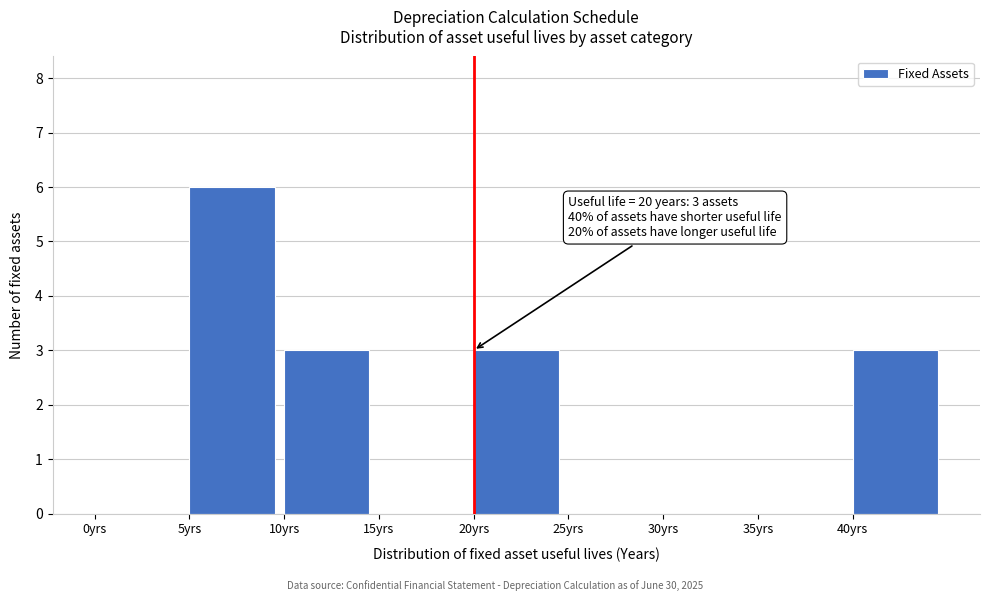

Which range on the x-axis has the tallest bar?

5 to 10